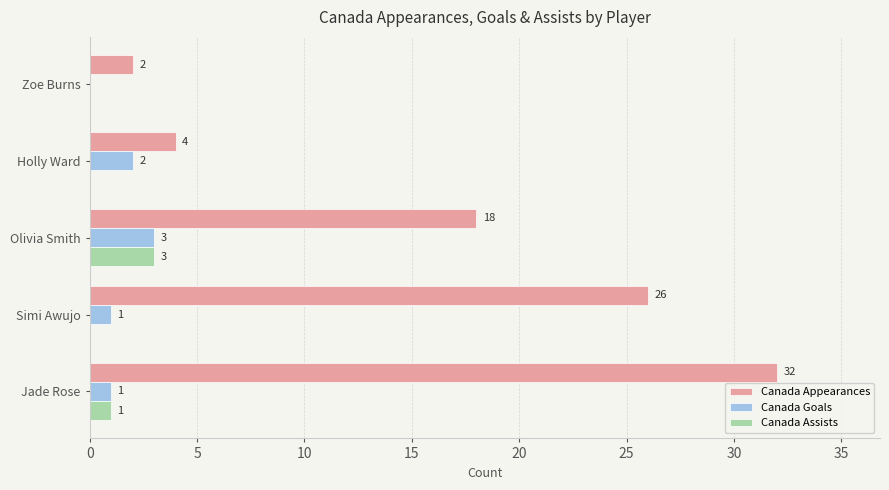

Count the Canada Assists values in the range 0 to 1.

4